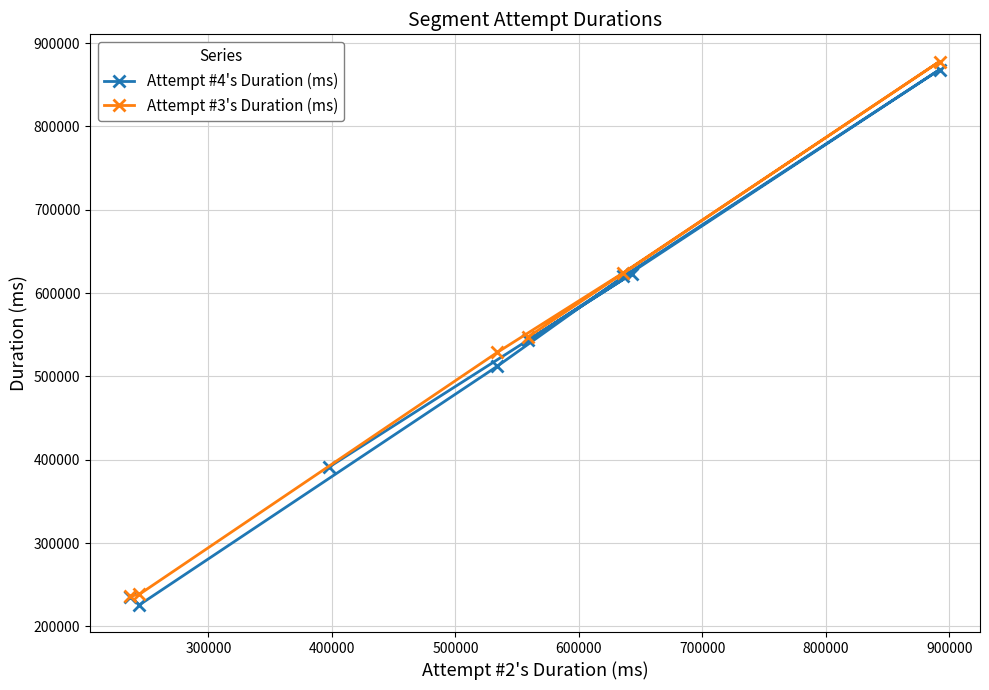

What is the value of the Attempt #4's Duration (ms) point at the 4th from the left?

512082